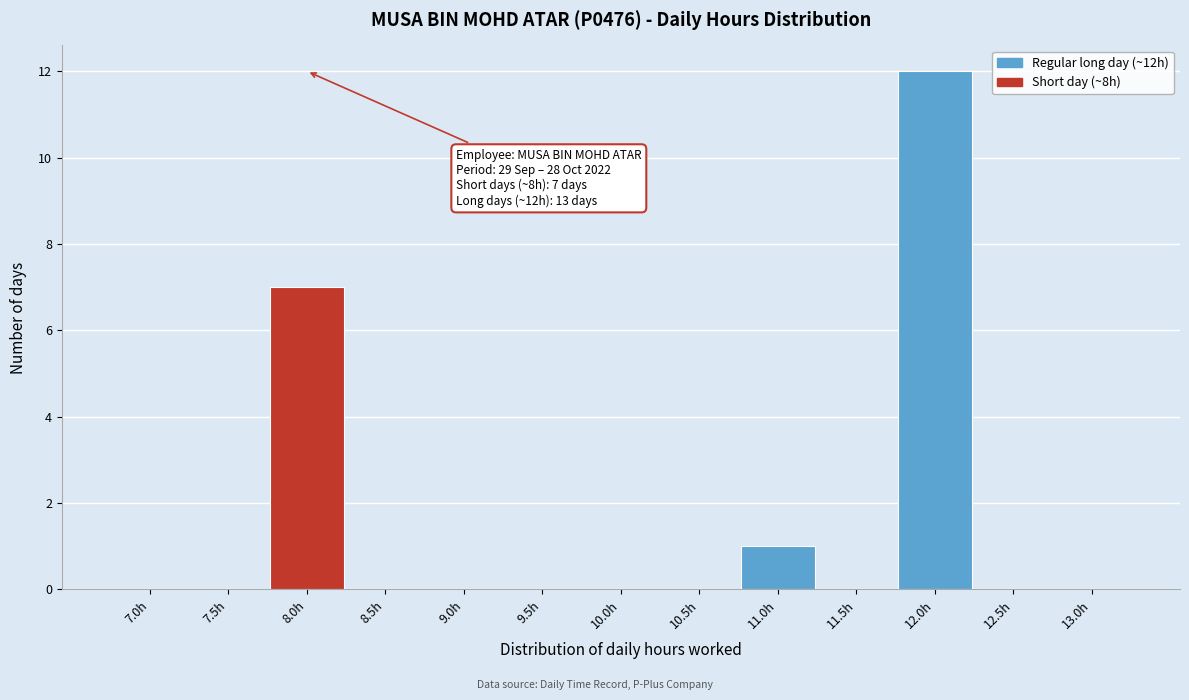

Reading left to right, transcribe all the data shown in this chart.

7.0h=0	7.5h=0	8.0h=7	8.5h=0	9.0h=0	9.5h=0	10.0h=0	10.5h=0	11.0h=1	11.5h=0	12.0h=12	12.5h=0	13.0h=0